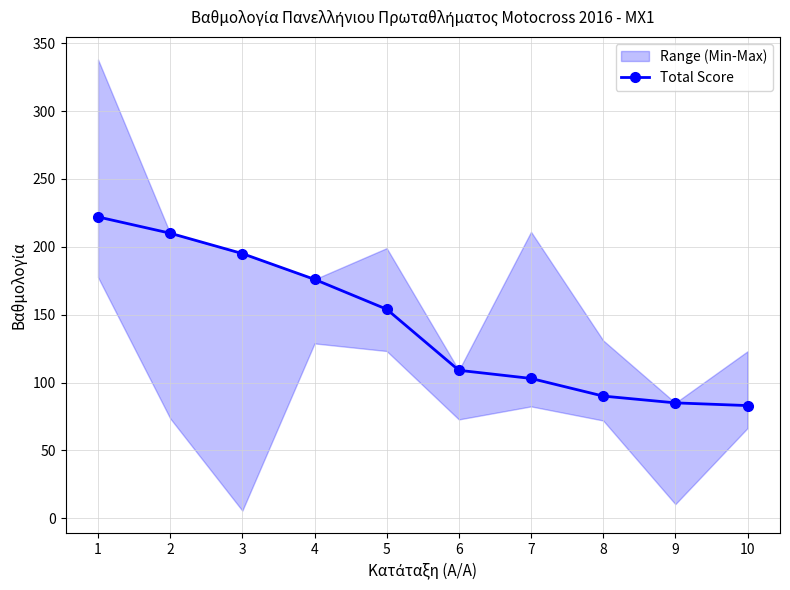

Reading left to right, list all the values displayed in this chart.

222	210	195	176	154	109	103	90	85	83